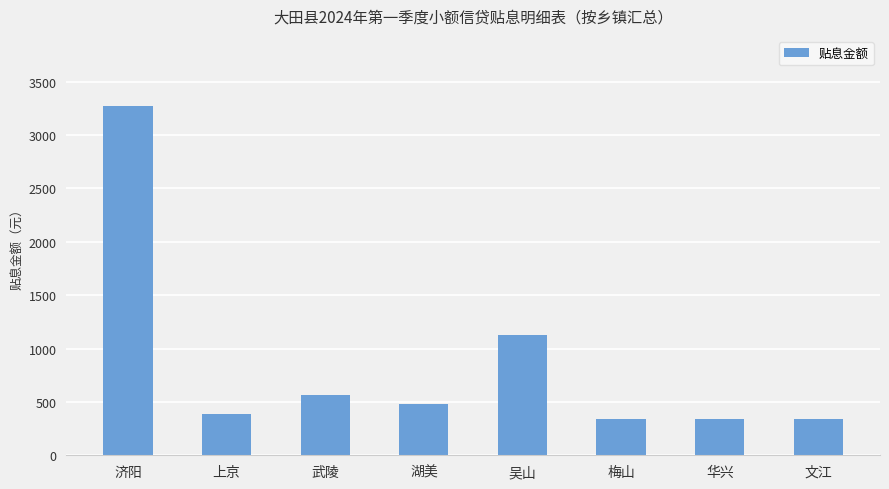

What is the minimum value shown in the chart?

337.5